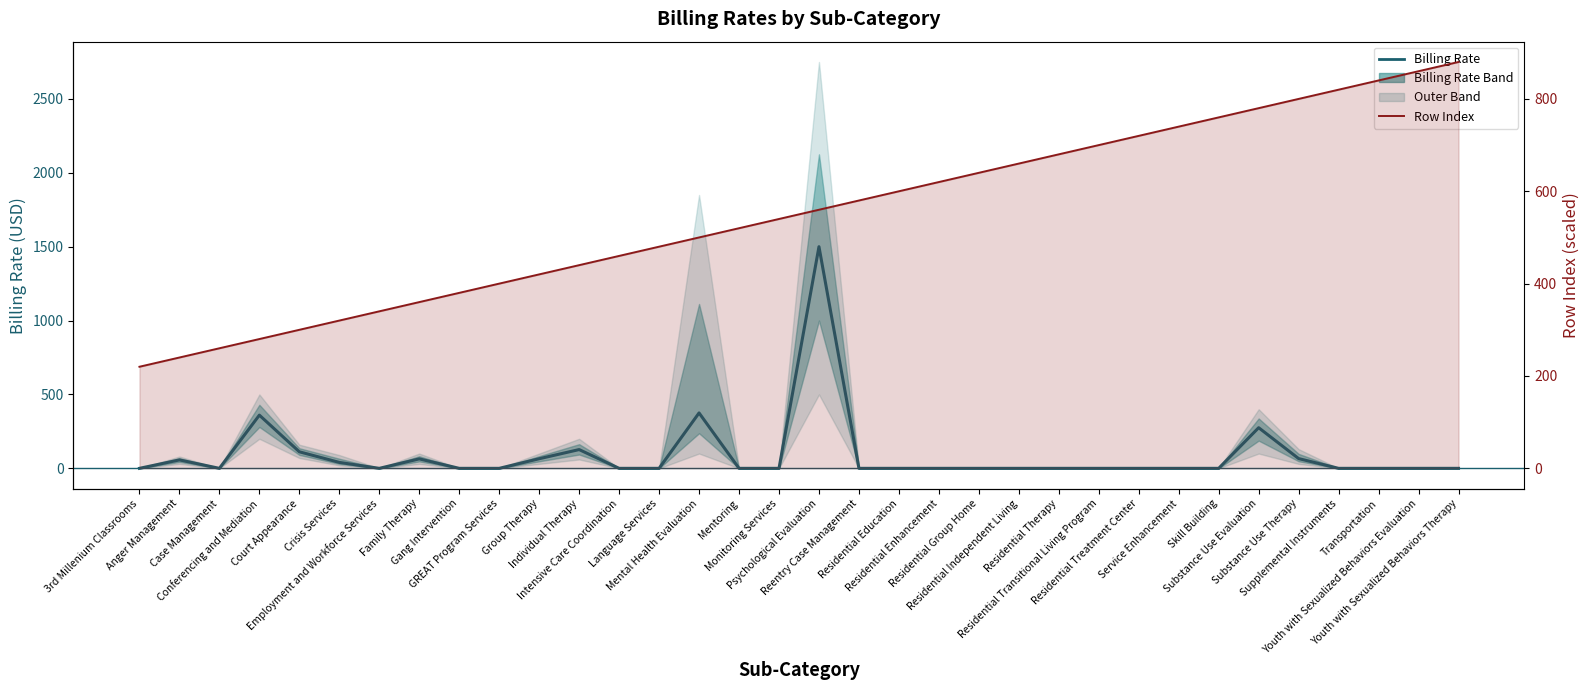

At which label does Row Index first exceed 560?

Reentry Case Management